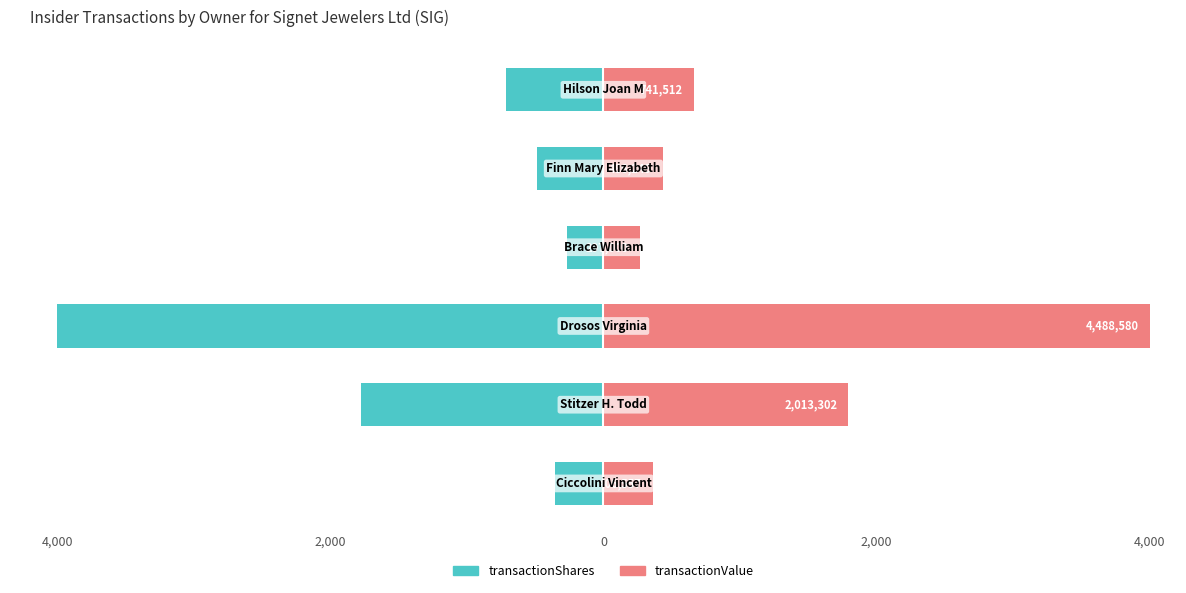

How many groups of bars are there?

6